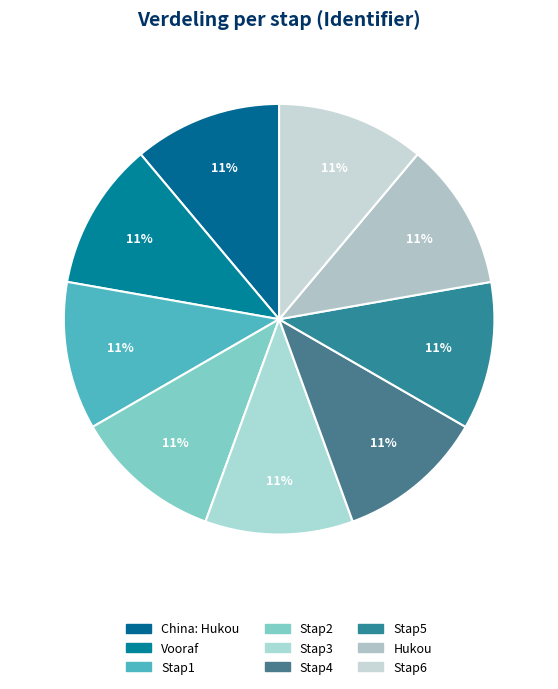

How many slices are in this pie chart?

9